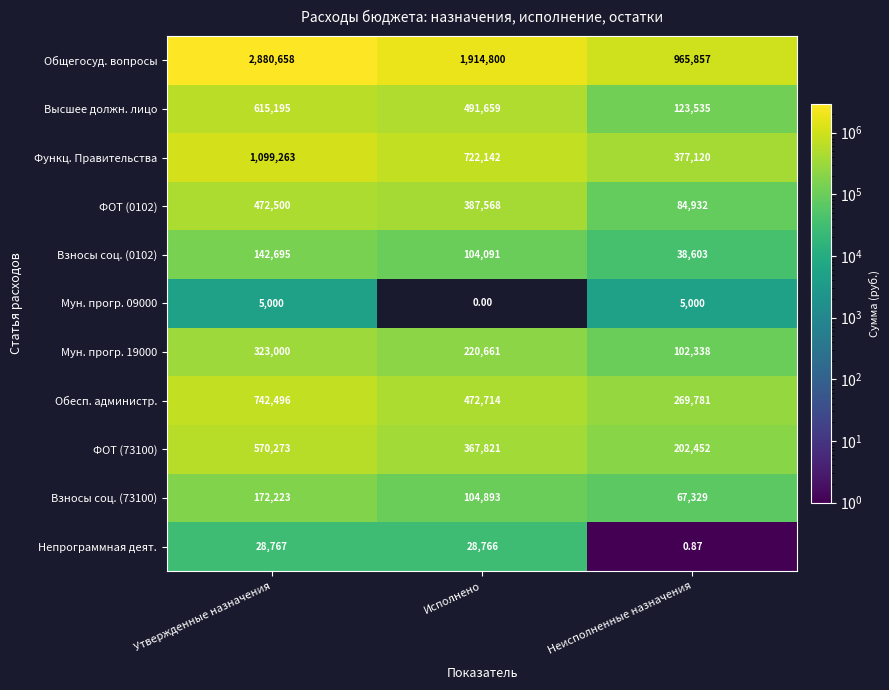

How many series are shown in this chart?

11